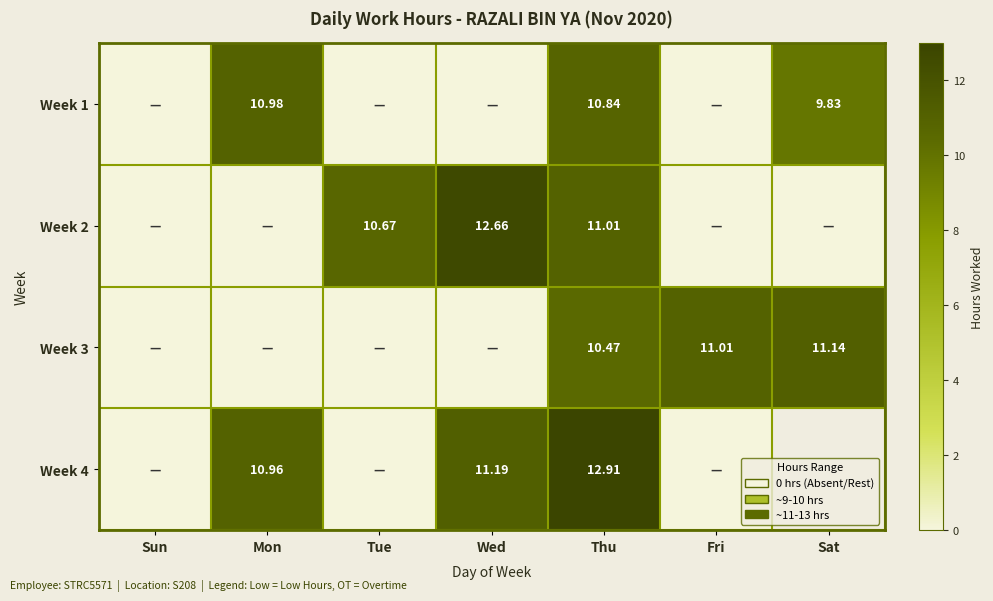

At which label is Week 2 closest to 6?

Tue